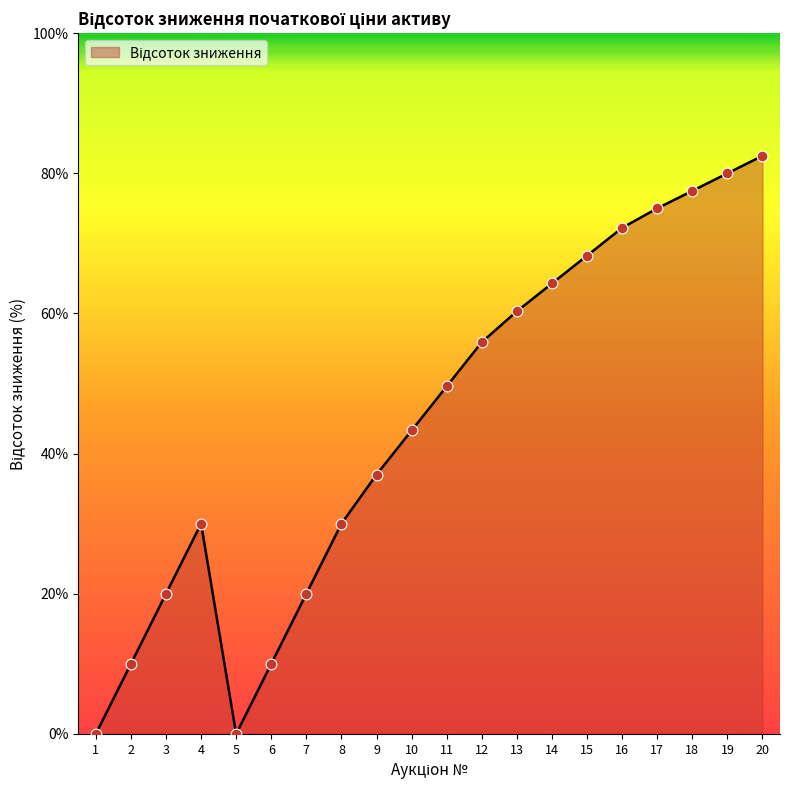

Between 7 and 2, which is larger?

7